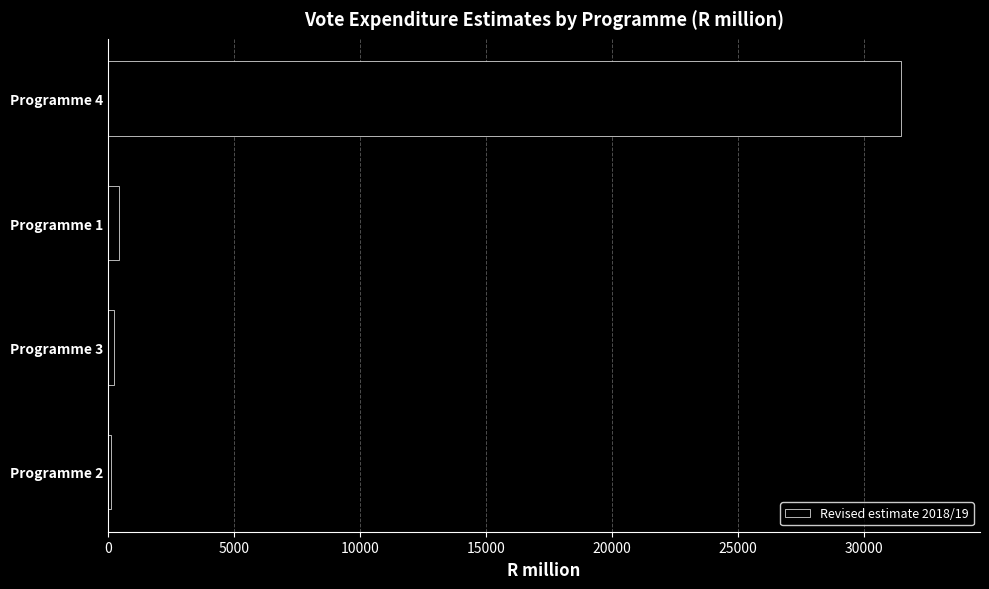

The value at Programme 4 is 21299.6. True or false?

False